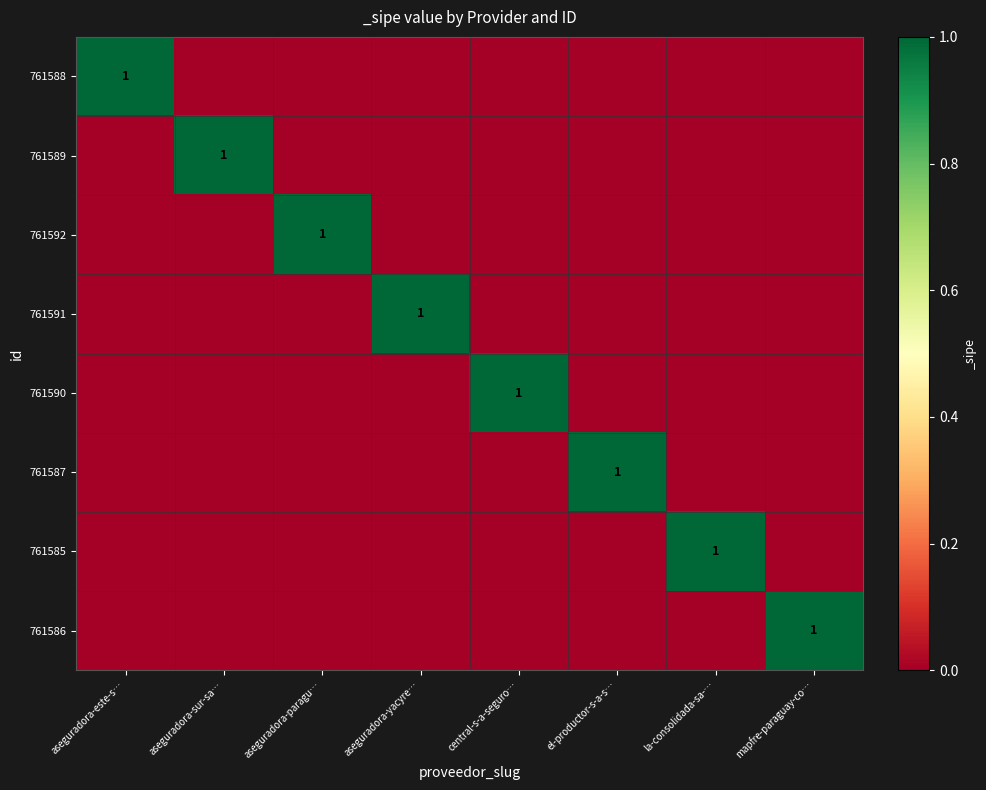

The 761586 series shows 2 at mapfre-paraguay-co…. True or false?

False